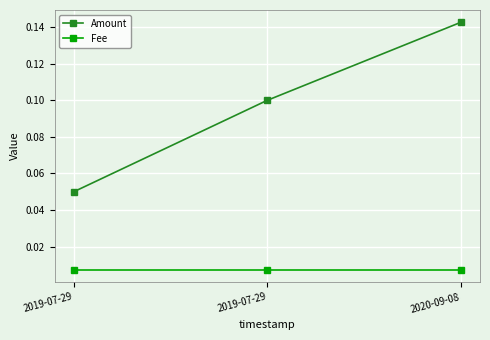

Does the chart display data point markers on the line(s)?

Yes